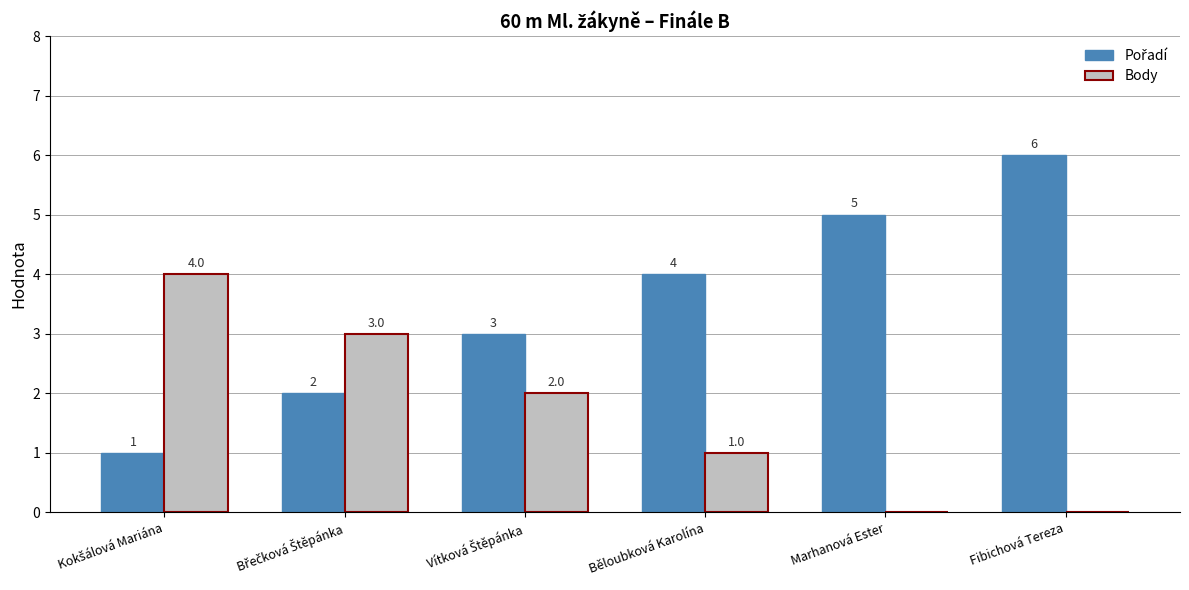

What is the total value across all series at Běloubková Karolína?

5